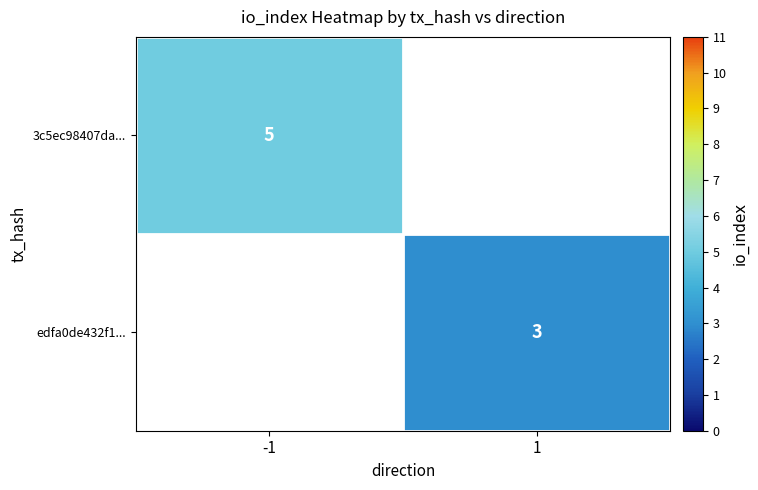

Is the value of edfa0de432f1... at 1 greater than the value of 3c5ec98407da... at -1?

No